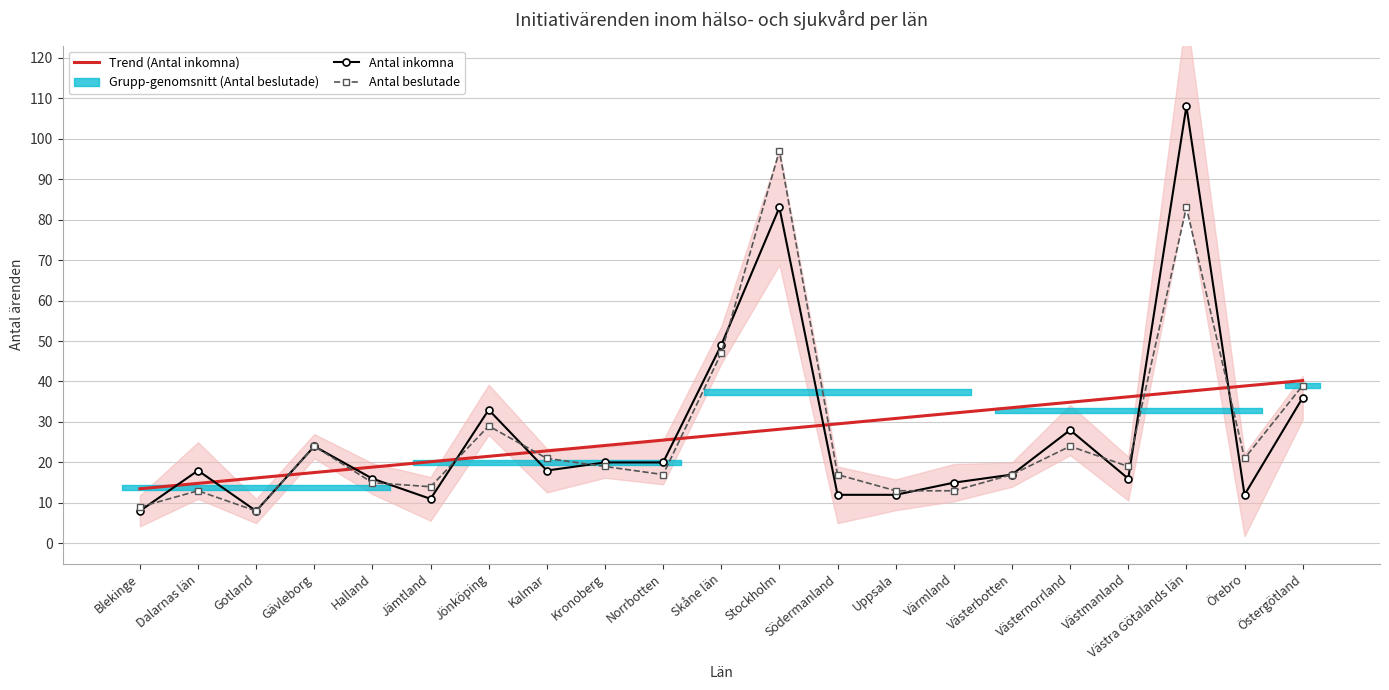

What is the difference between the maximum and minimum values in the Antal inkomna series?

100